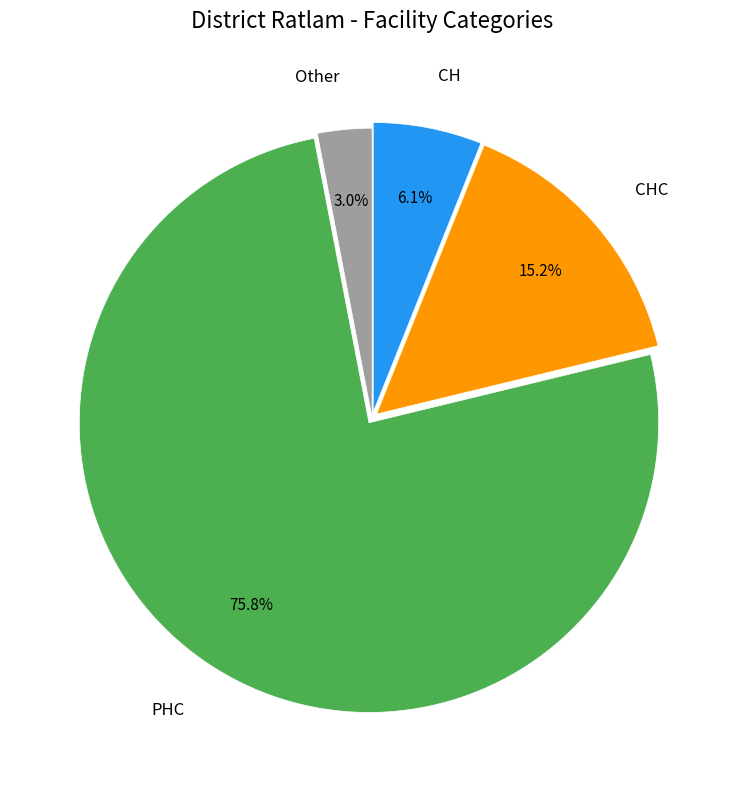

To the nearest percent, what is the difference between the largest and smallest slice percentages?

73%